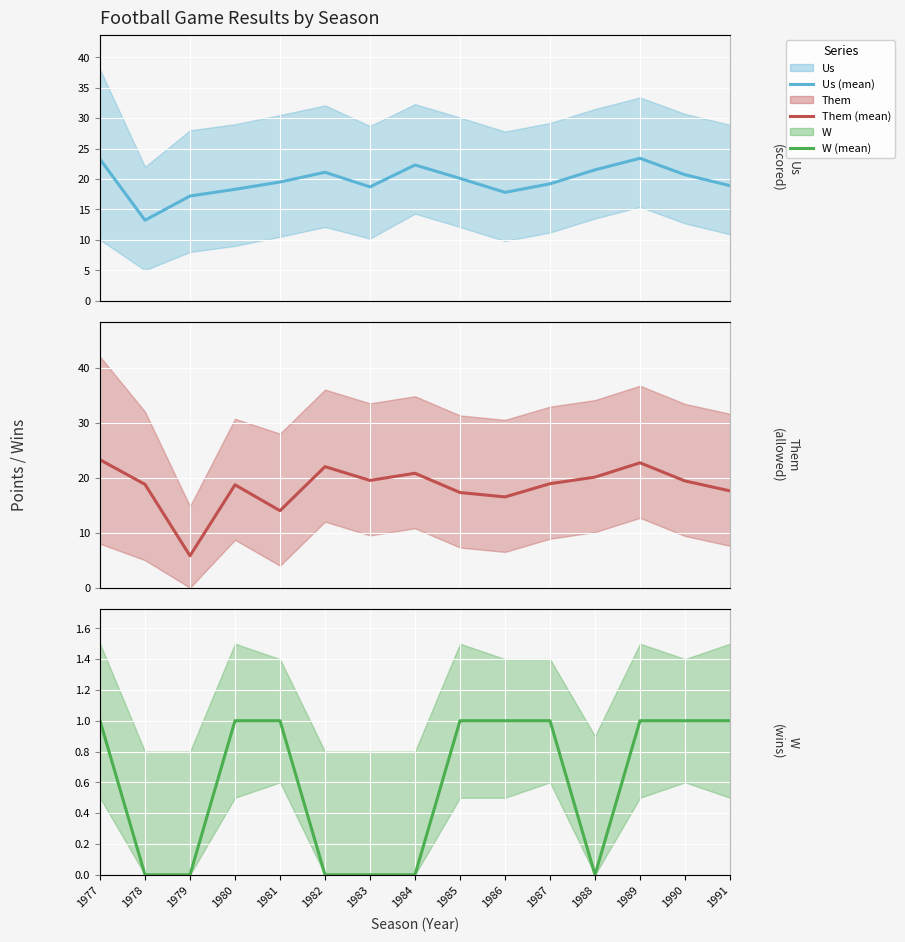

Rank the categories by Them value from lowest to highest.

1979, 1981, 1986, 1985, 1991, 1980, 1978, 1987, 1990, 1983, 1988, 1984, 1982, 1989, 1977